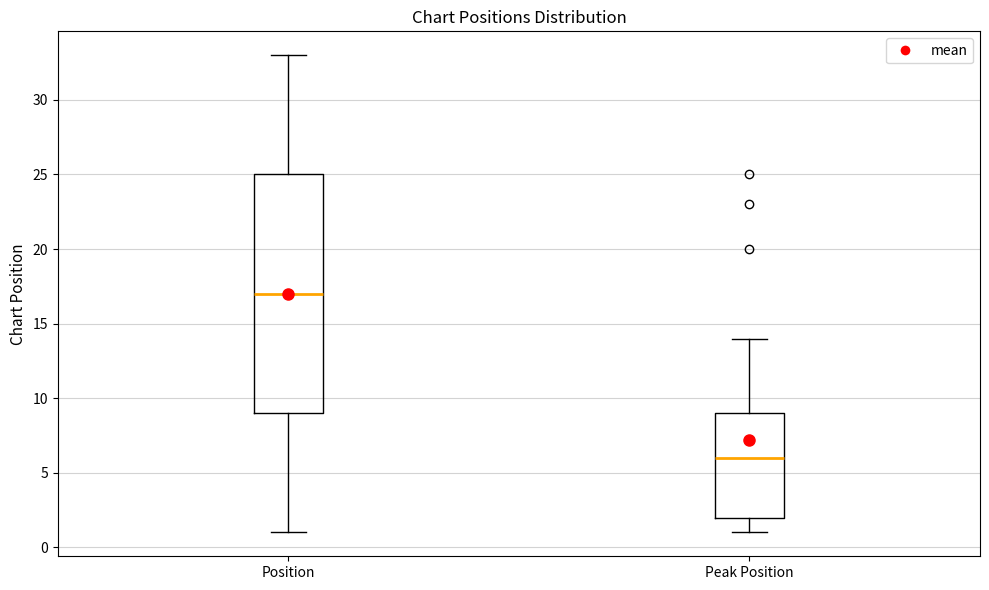

Reading left to right, transcribe this box plot: for each box, give where its median line is, the range the box spans, and where its two whiskers end, as read against the y-axis. The values are not printed on the chart, so give them approximately, as read against the axis.

Position: median 17, box 9 to 25, whiskers 1 to 33
Peak Position: median 6, box 2 to 9, whiskers 1 to 14